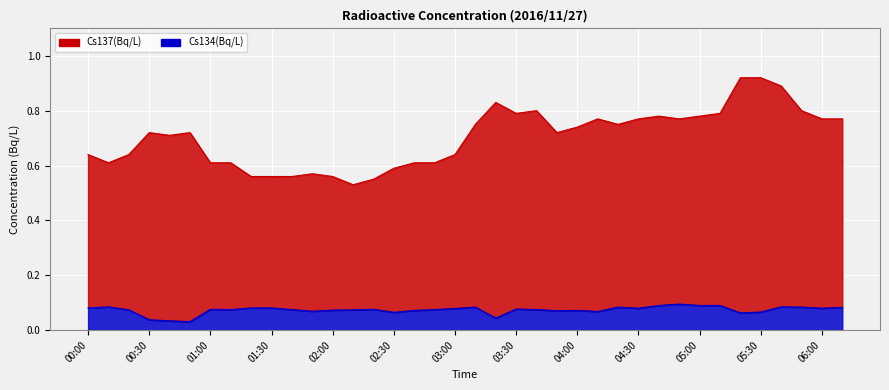

Rank the categories by Cs137(Bq/L) value from highest to lowest.

05:20, 05:30, 05:40, 03:20, 03:40, 05:50, 03:30, 05:10, 04:40, 05:00, 04:10, 04:30, 04:50, 06:00, 06:10, 03:10, 04:20, 04:00, 00:30, 00:50, 03:50, 00:40, 00:00, 00:20, 03:00, 00:10, 01:00, 01:10, 02:40, 02:50, 02:30, 01:50, 01:20, 01:30, 01:40, 02:00, 02:20, 02:10